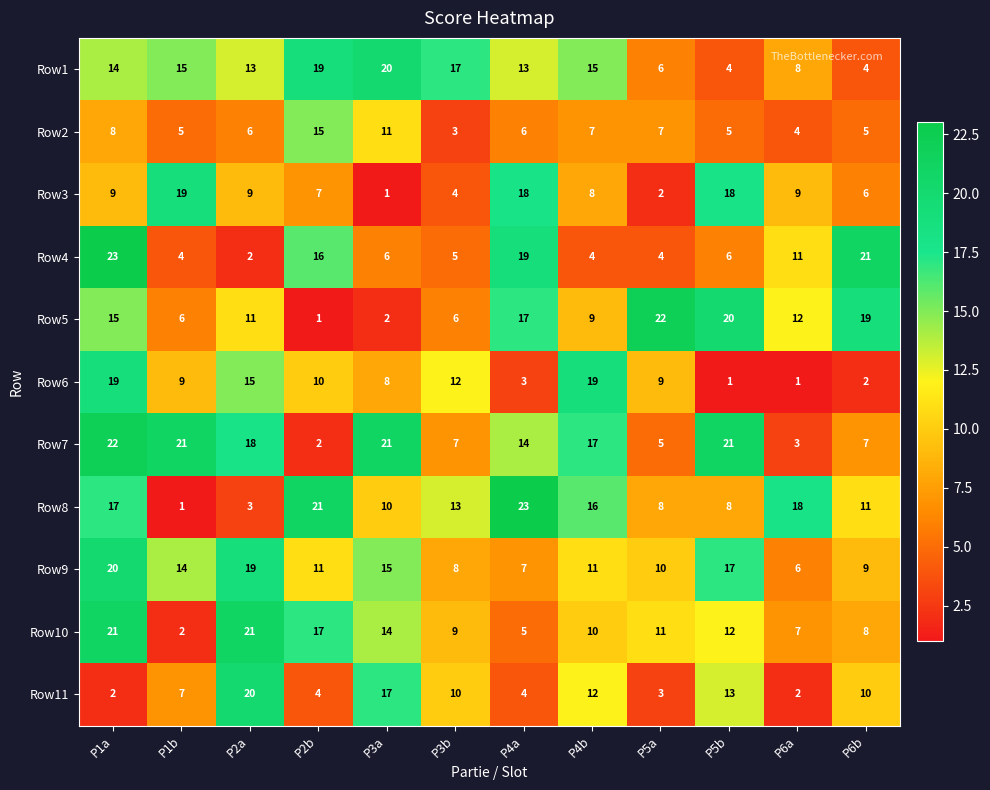

Read the Row7 value at P3b, to the nearest 5.

5